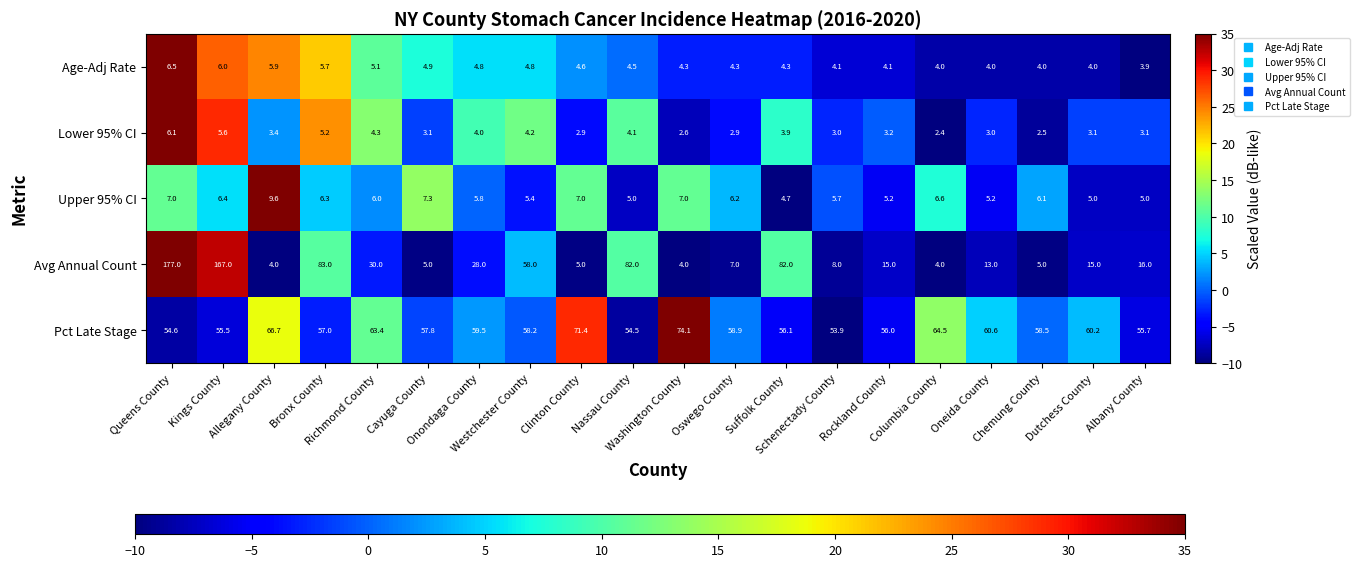

At which category does the chart reach its minimum across all series?

Columbia County